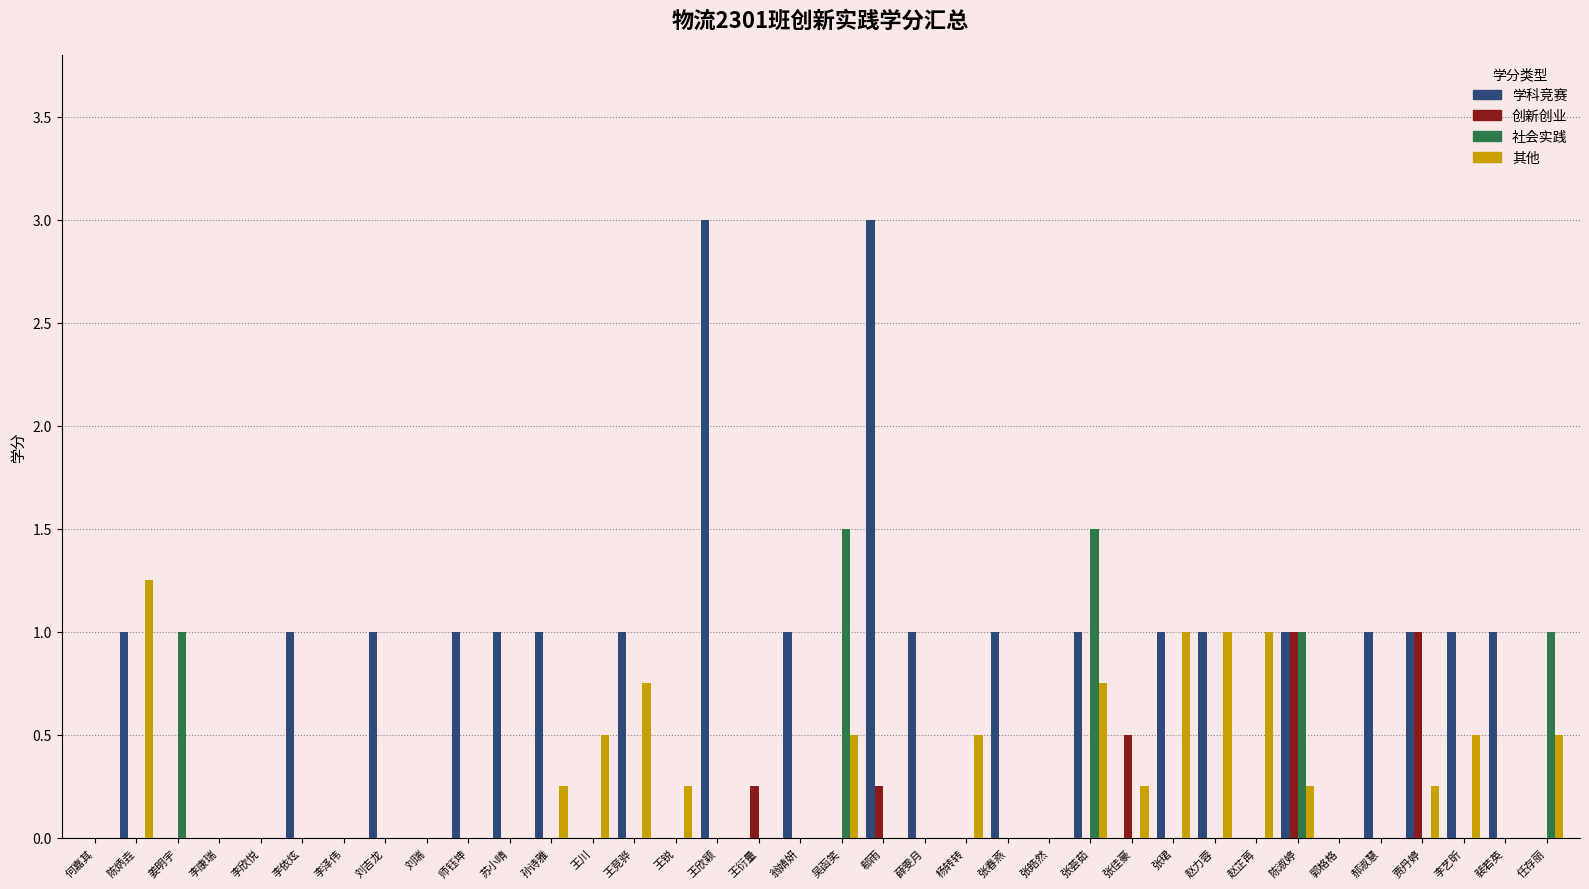

Which series has the largest total across all categories?

学科竞赛